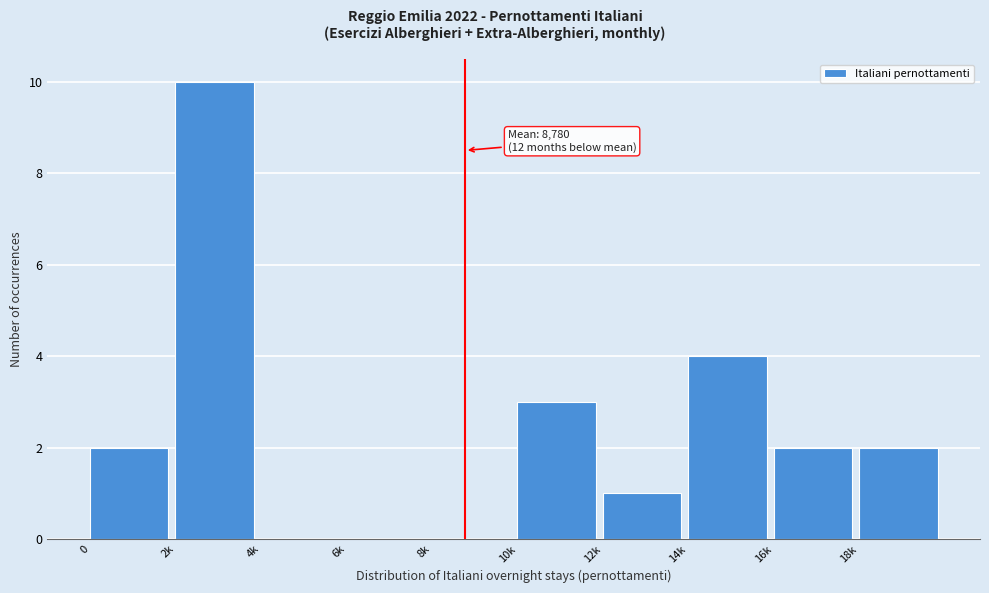

Reading left to right, transcribe all the data shown in this chart.

0=2	2k=10	4k=0	6k=0	8k=0	10k=3	12k=1	14k=4	16k=2	18k=2